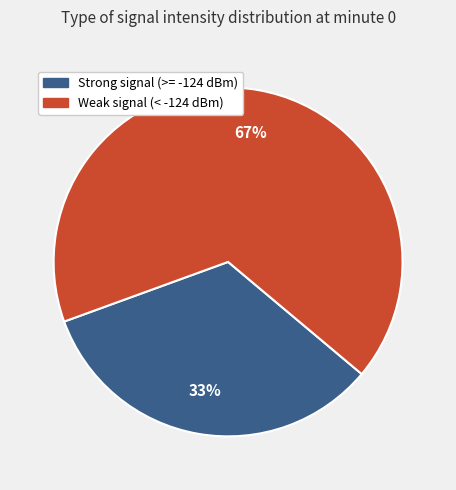

Does any single category account for the majority?

Yes